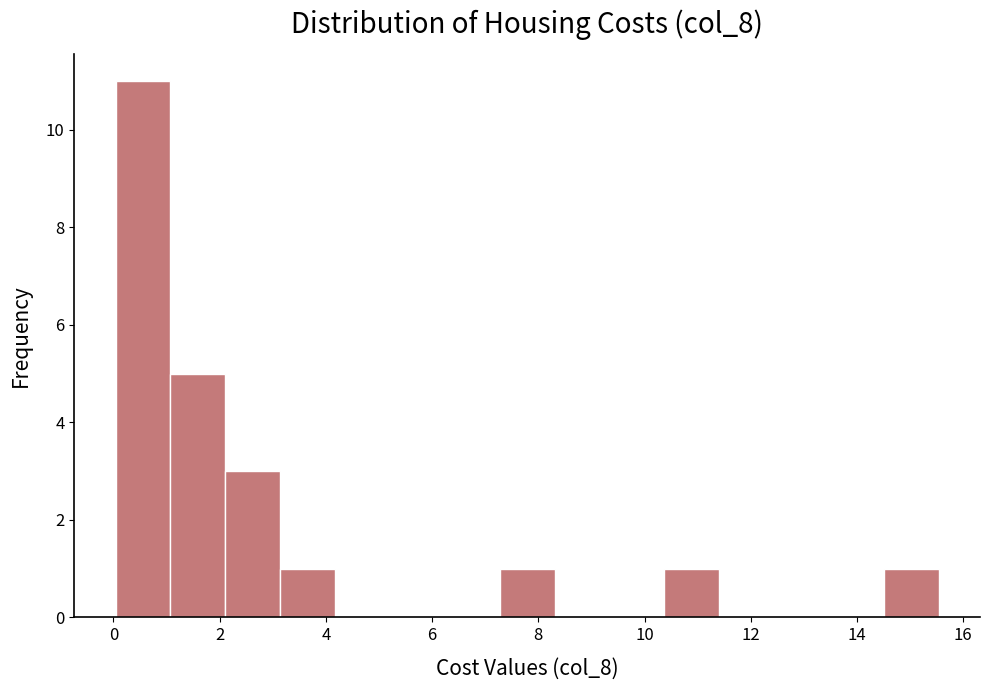

How tall is the bar that spans 3.2 to 4.2 on the x-axis? Neither the bar edges nor the heights are printed on the chart, so give them approximately, as read against the axes.

1